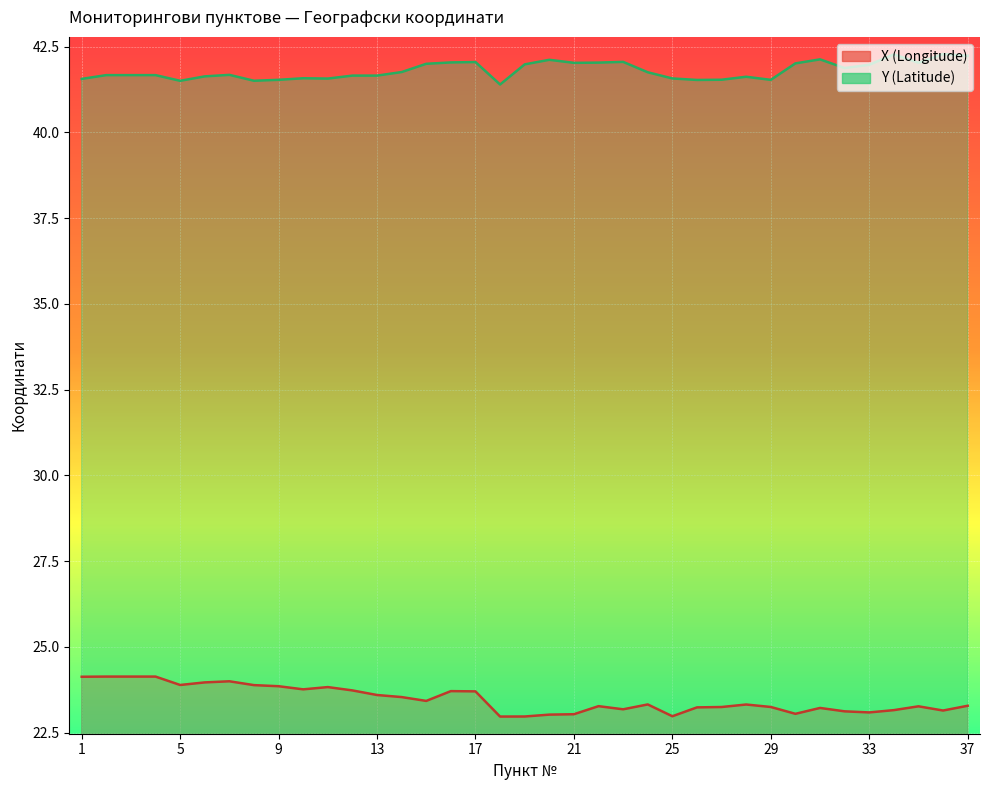

How many series are shown in this chart?

2